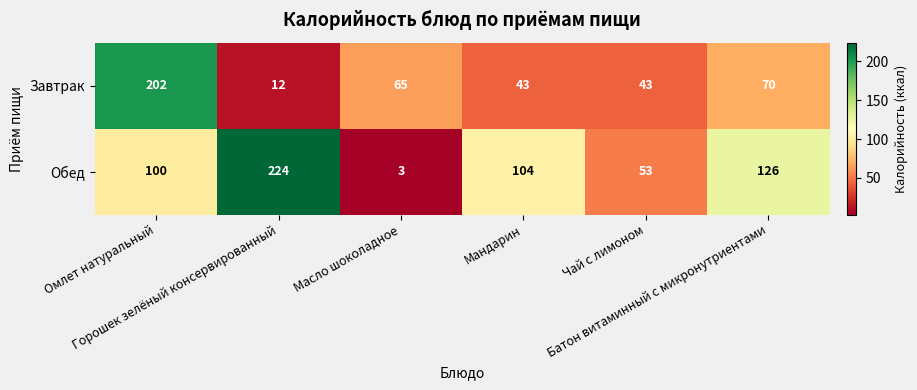

Rank the series by their maximum value, from highest to lowest.

Обед, Завтрак